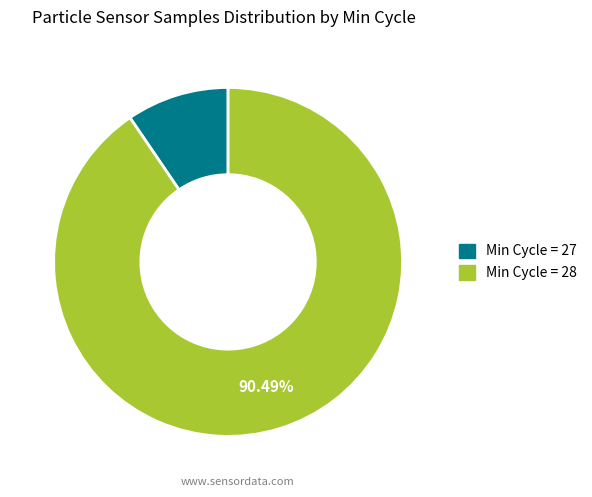

Is there any slice that represents more than half of the pie?

Yes